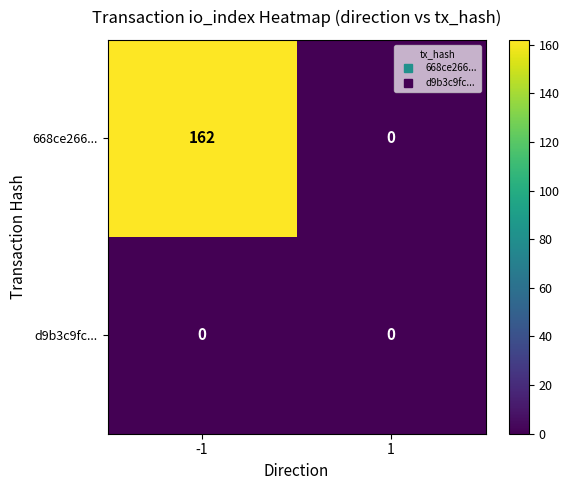

True or false: 668ce266... has a value of 86 at 1.

False